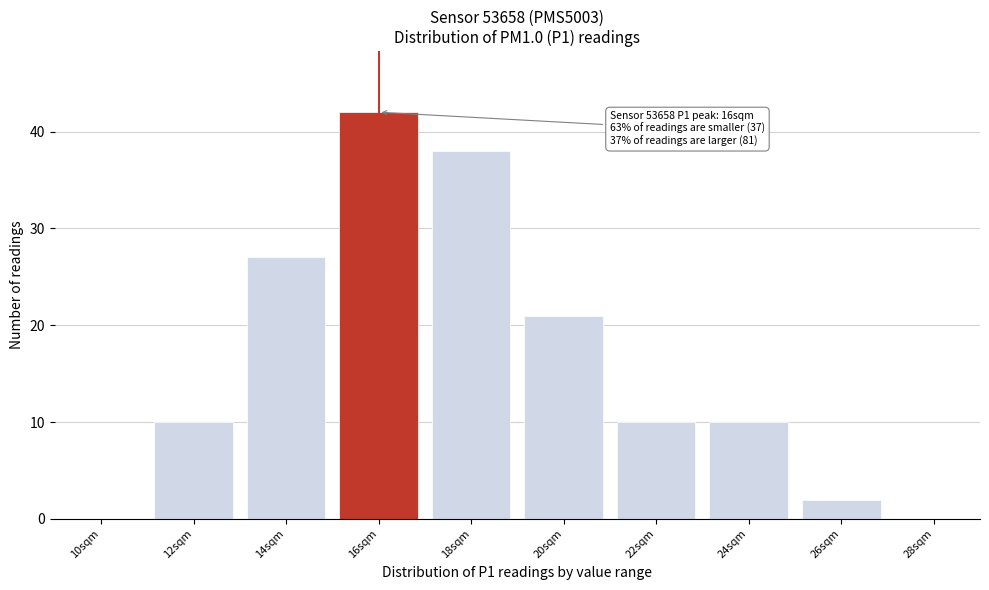

Reading left to right, transcribe all the data shown in this chart.

10sqm=0	12sqm=10	14sqm=27	16sqm=42	18sqm=38	20sqm=21	22sqm=10	24sqm=10	26sqm=2	28sqm=0